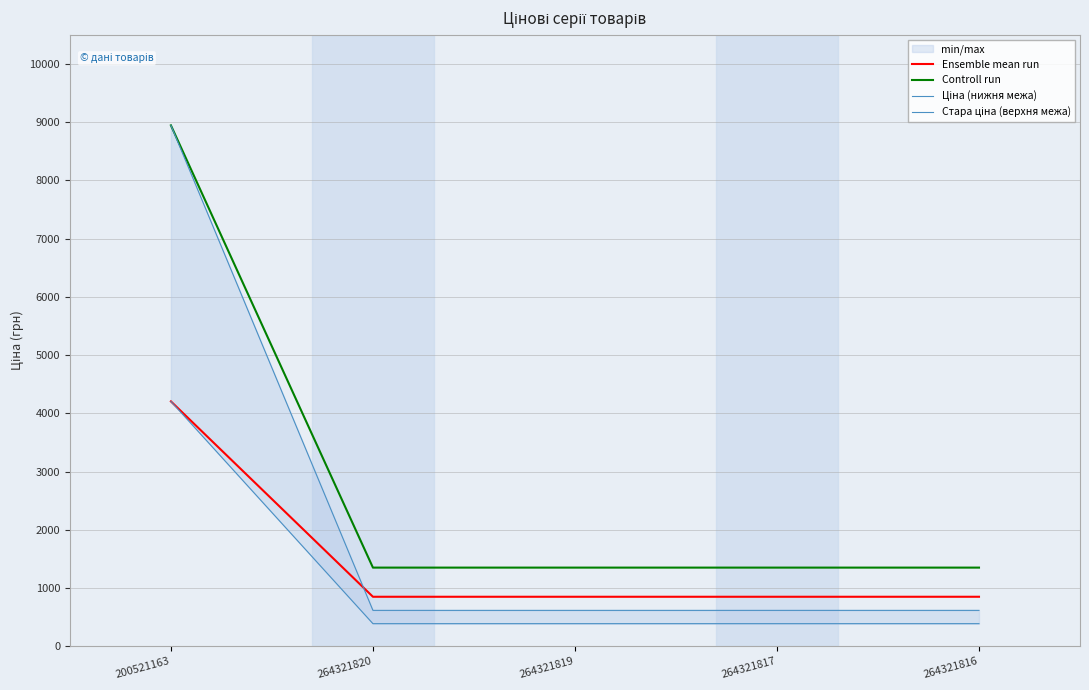

What is the label of the 3rd point from the left?

264321819